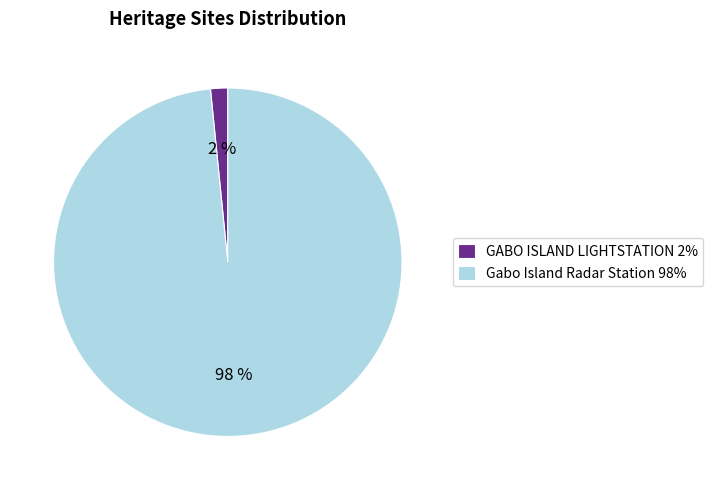

Do Gabo Island Radar Station and GABO ISLAND LIGHTSTATION together represent more than half of the pie?

Yes